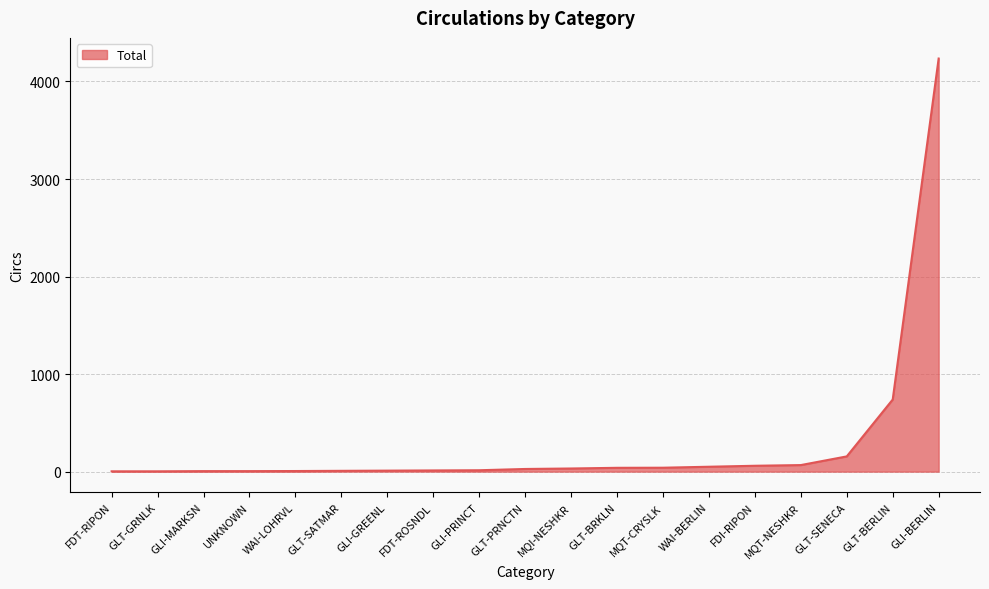

What is the ratio of the value at WAI-BERLIN to the value at GLI-MARKSN?

10.0